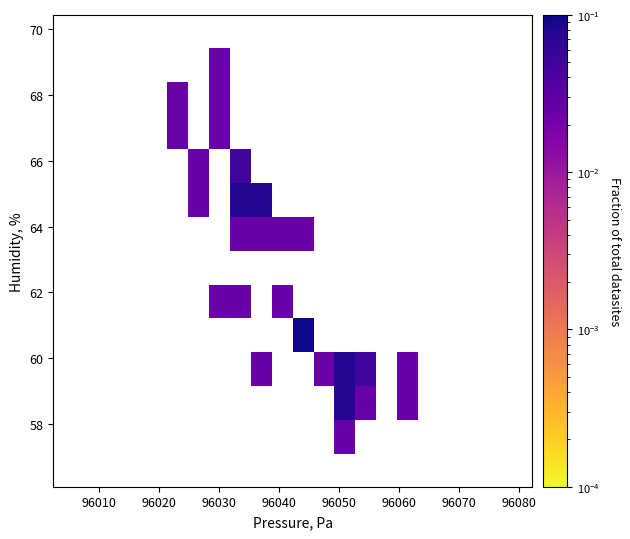

What Y value in the scatter plot is closest to 63?

63.4